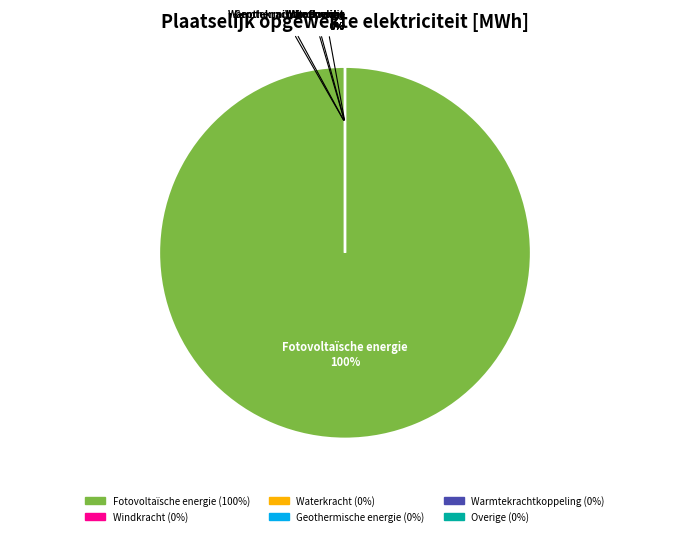

What is the total percentage of Fotovoltaïsche energie and Geothermische energie?

100.0%